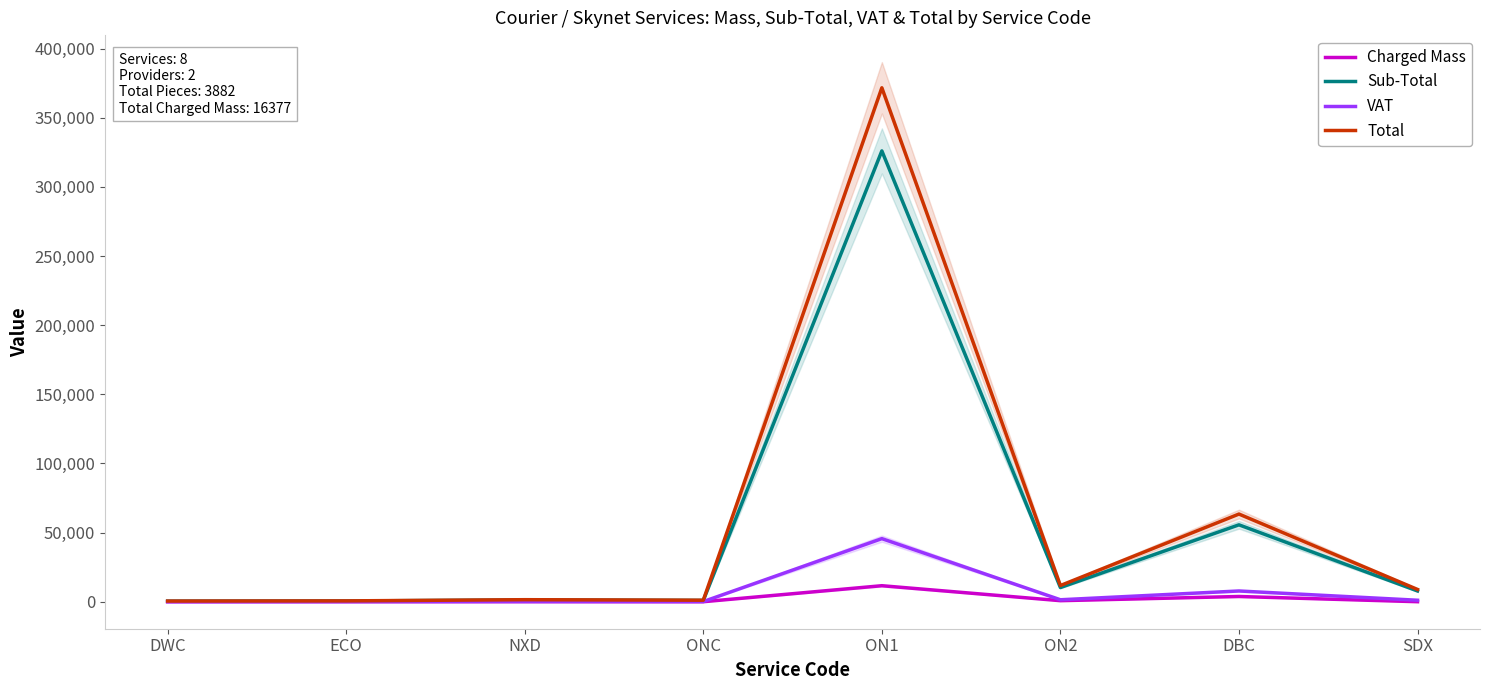

At SDX, list the series in order from smallest to largest.

Charged Mass, VAT, Sub-Total, Total